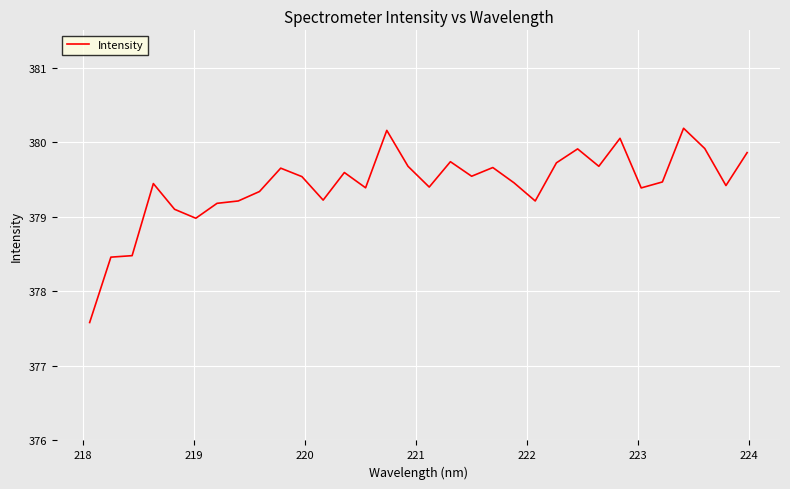

What is the maximum value shown in the chart?

380.2